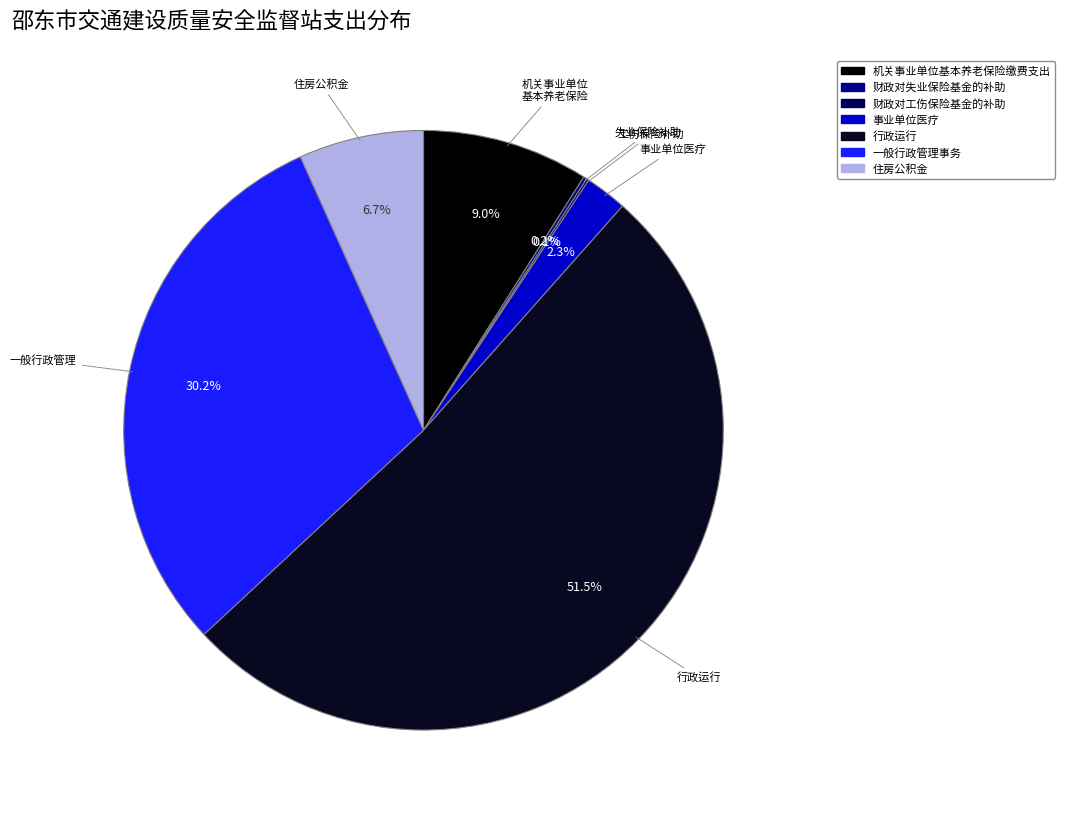

Between 行政运行 and 机关事业单位基本养老保险缴费支出, which is larger?

行政运行